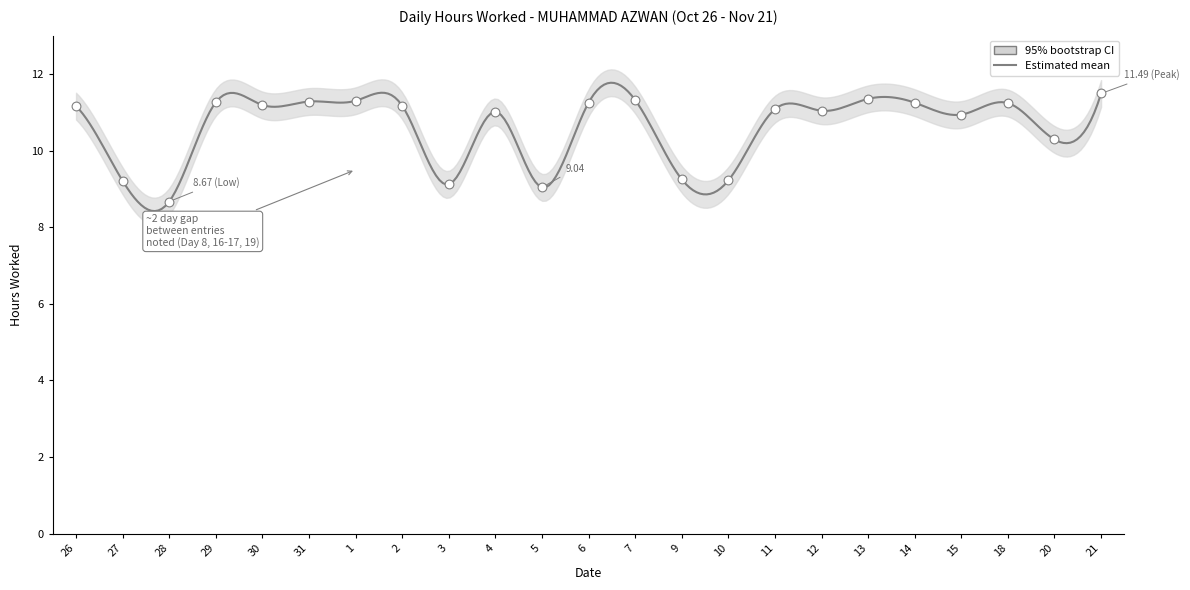

Which has a higher value, 1 or 26?

1